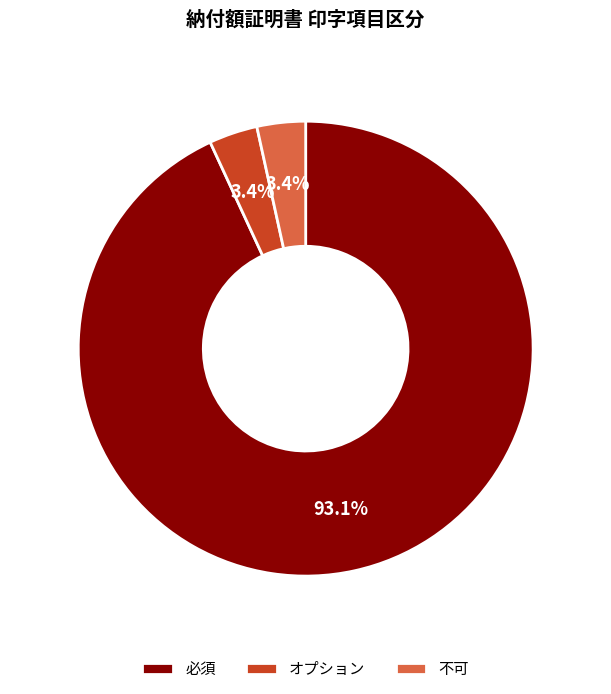

What is the largest slice in the pie chart?

必須